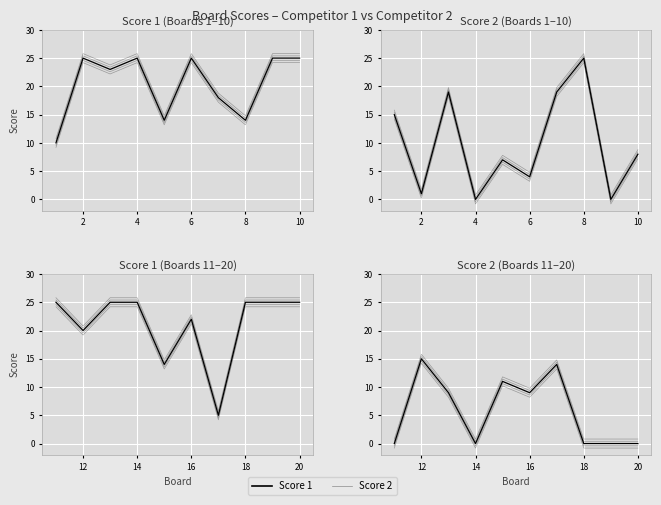

The Score 1 series shows 25 at 20. True or false?

True